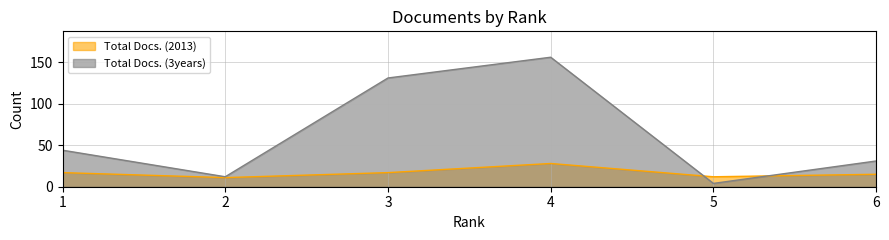

What is the average value of the Total Docs. (3years) series?

63